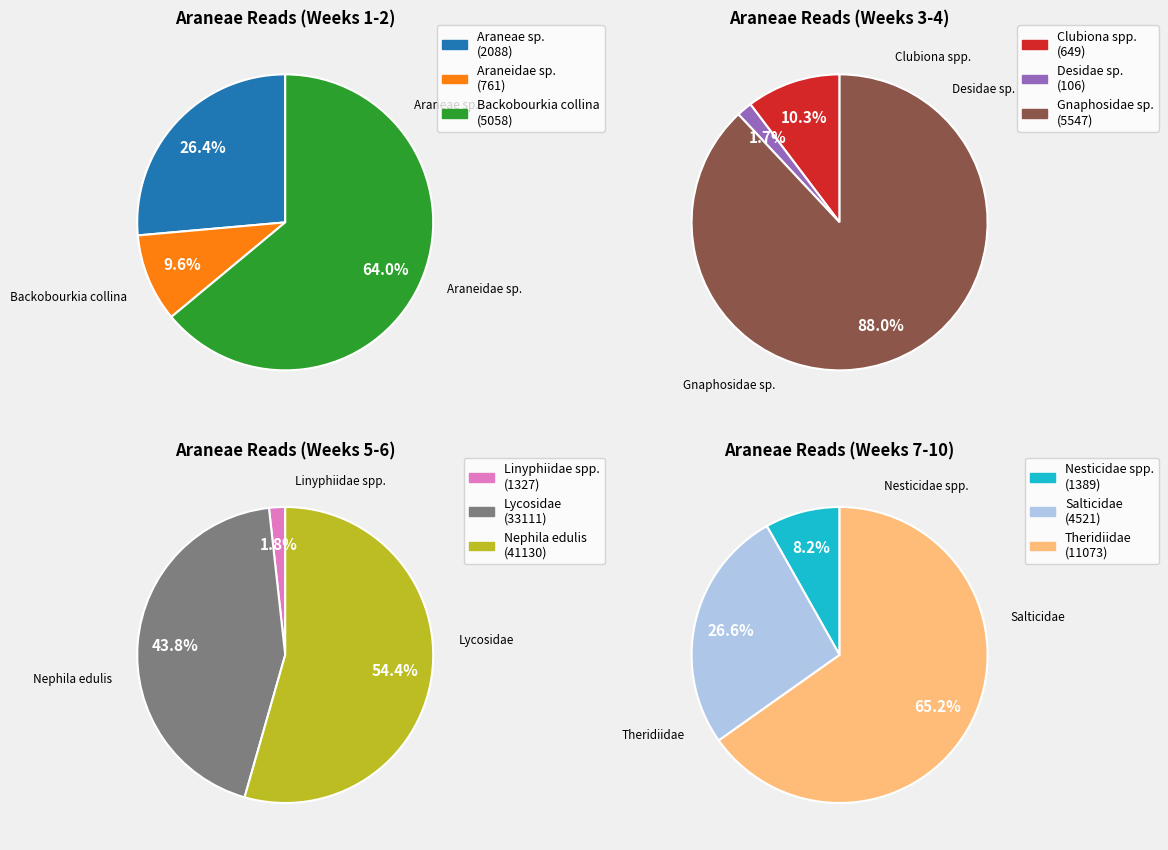

Does Lycosidae represent more than half of the total?

No